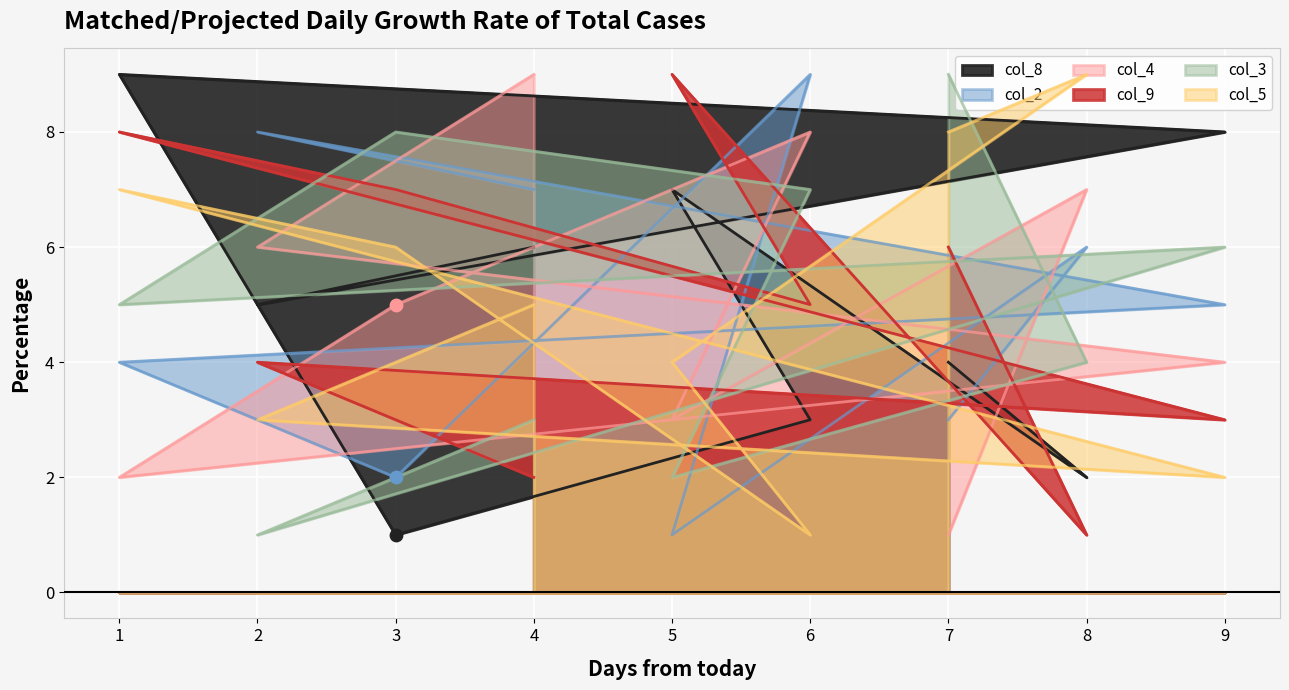

What are all the series names shown in the legend?

col_8, col_2, col_4, col_9, col_3, col_5